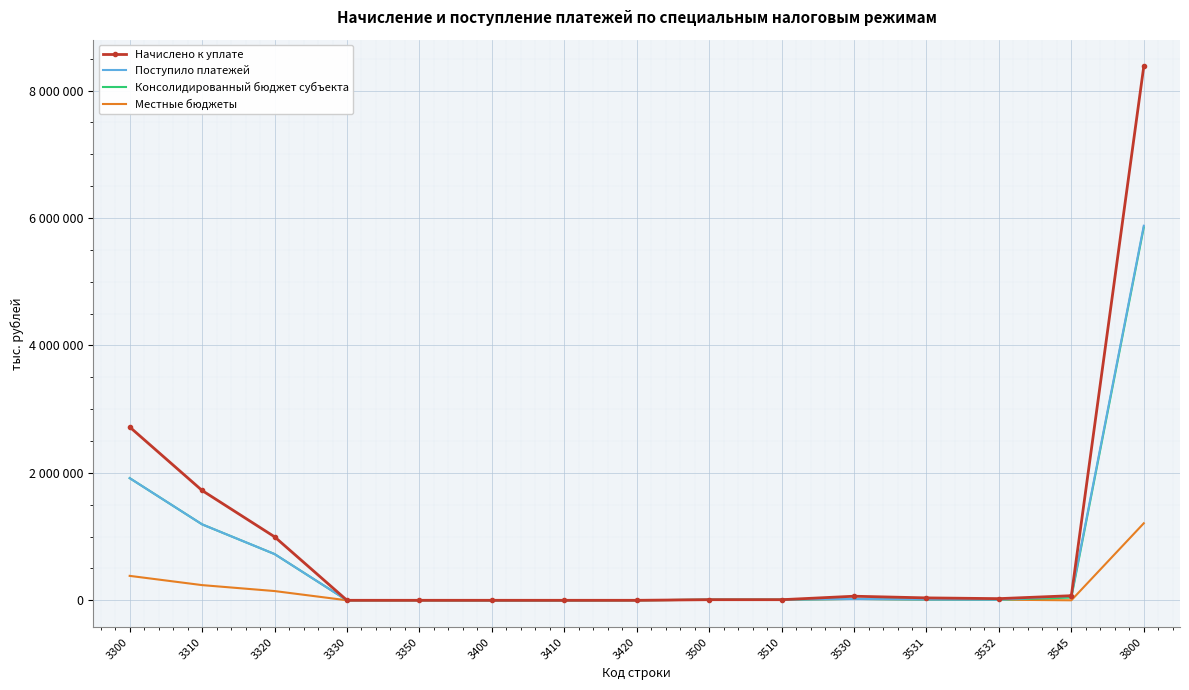

What are all the series names shown in the legend?

Начислено к уплате, Поступило платежей, Консолидированный бюджет субъекта, Местные бюджеты